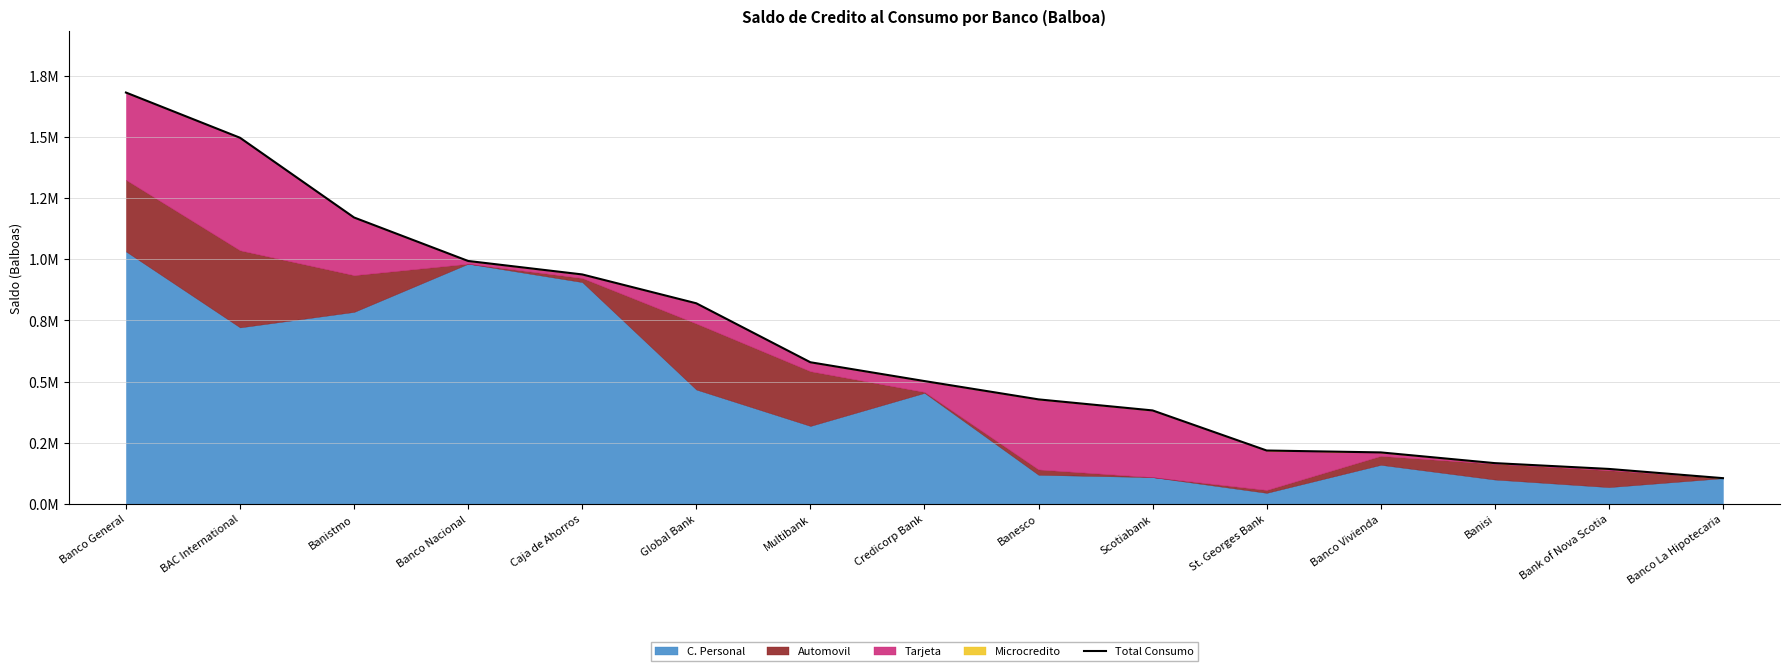

Rank the categories by value from lowest to highest.

Banco La Hipotecaria, Bank of Nova Scotia, Banisi, Banco Vivienda, St. Georges Bank, Scotiabank, Banesco, Credicorp Bank, Multibank, Global Bank, Caja de Ahorros, Banco Nacional, Banistmo, BAC International, Banco General